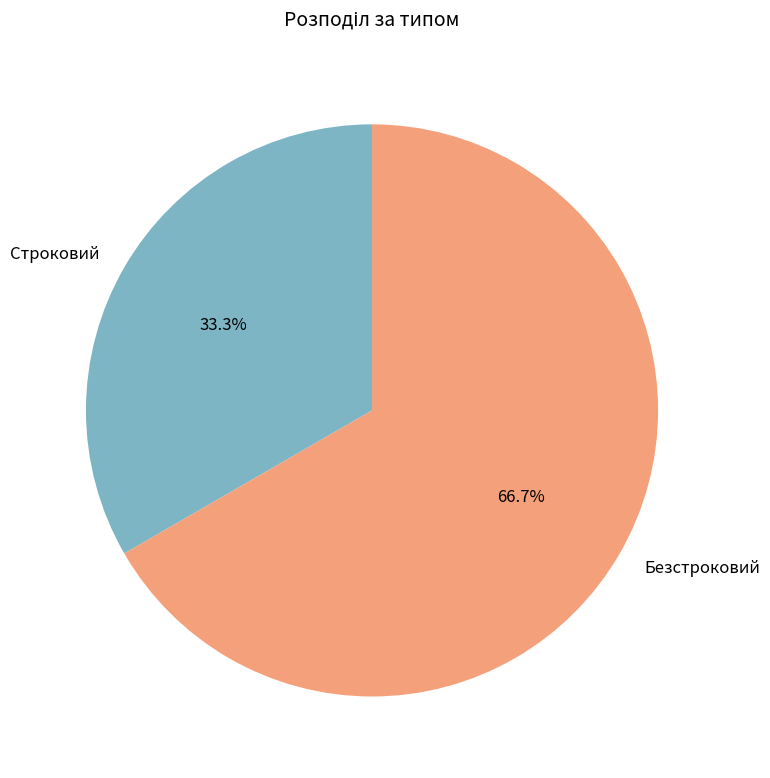

Does Безстроковий represent more than half of the total?

Yes